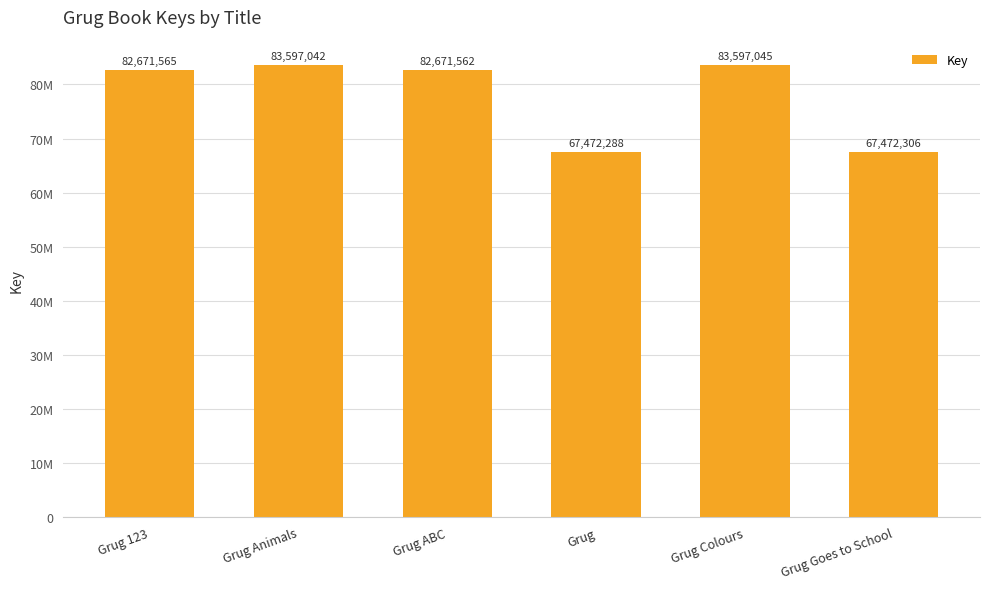

Does the chart contain any negative values?

No